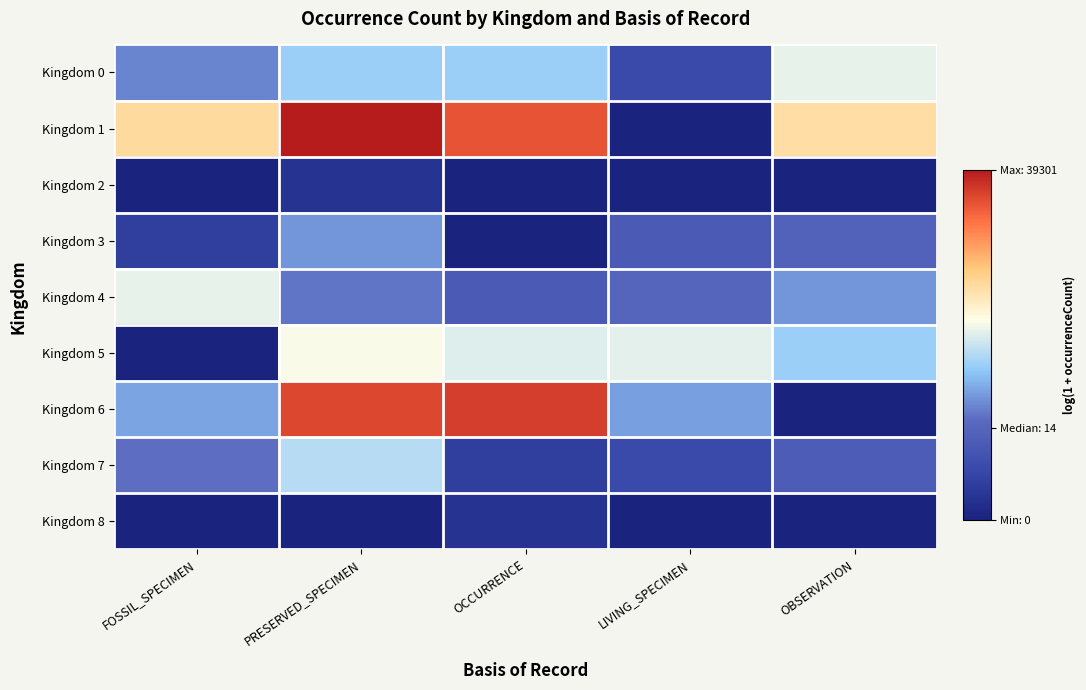

Between FOSSIL_SPECIMEN and OCCURRENCE, which series saw the biggest shift?

Kingdom 6